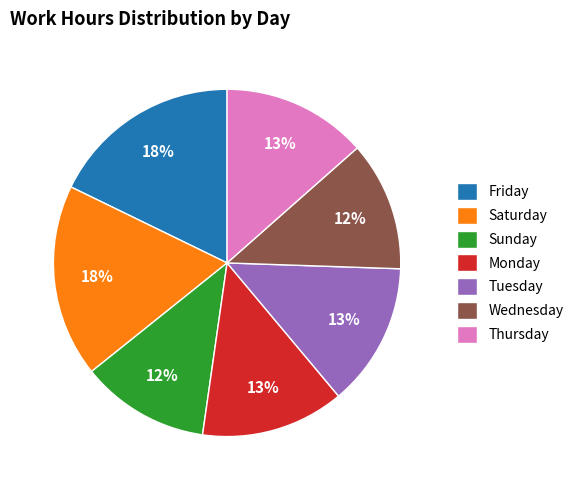

To the nearest percent, what is the average slice percentage?

14%